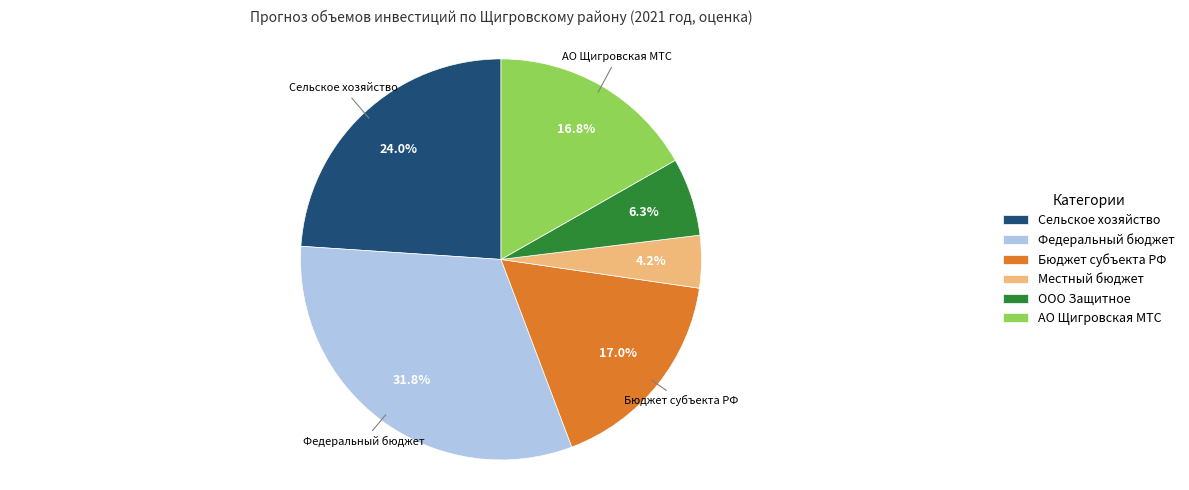

Count the number of slices in the pie.

6